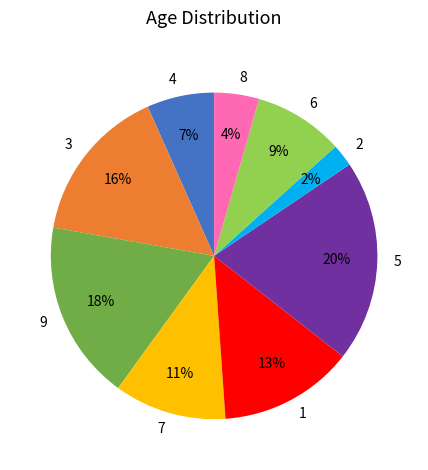

Is it true that 5 is 6% of the pie?

False